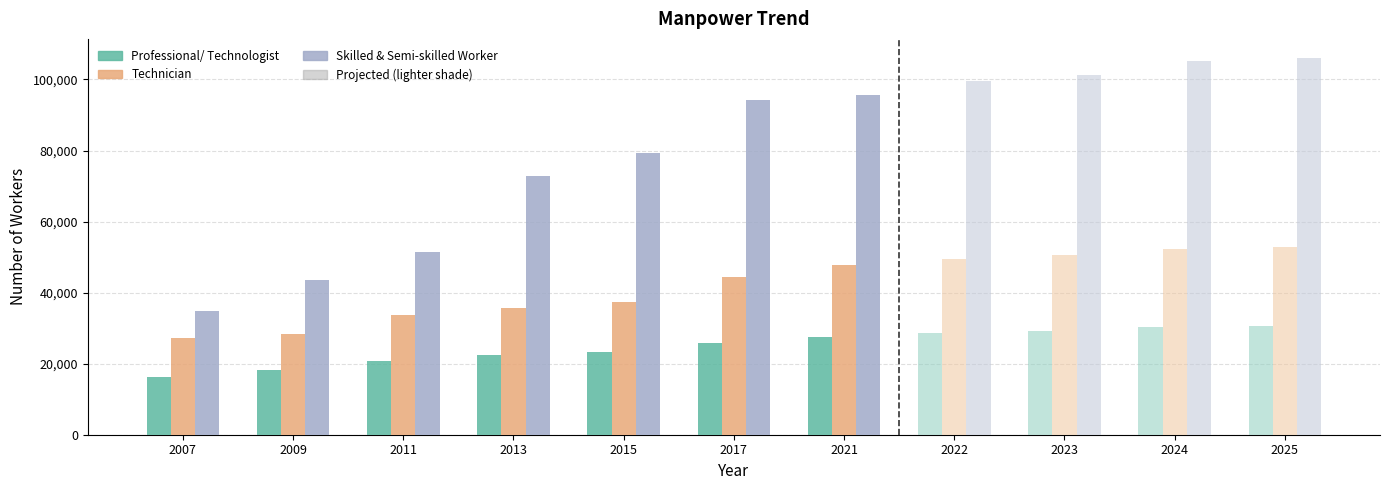

The value of Professional/ Technologist (Survey) at 2015 is 23320. True or false?

True